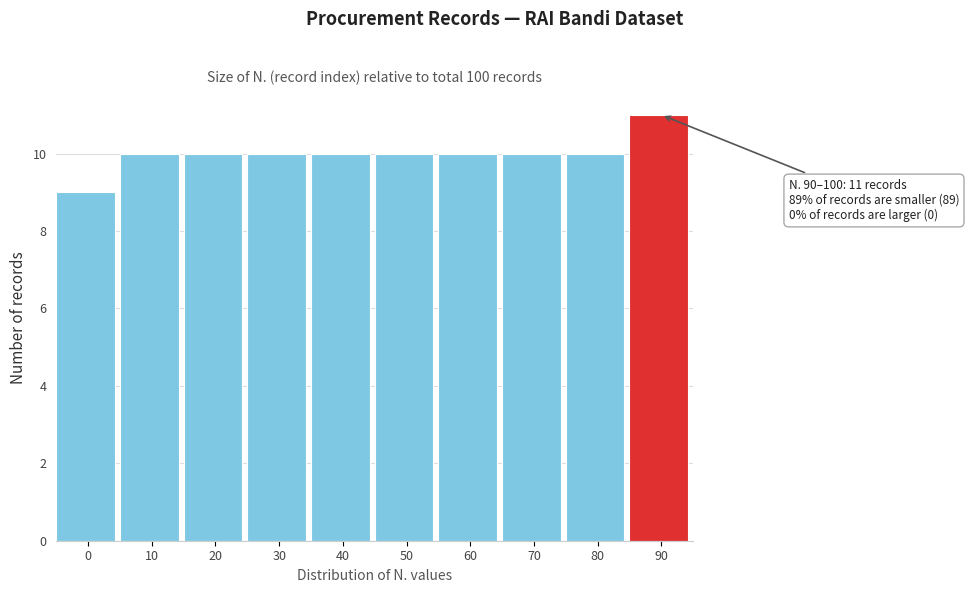

Reading left to right, extract all data points from this chart.

0=9	10=10	20=10	30=10	40=10	50=10	60=10	70=10	80=10	90=11